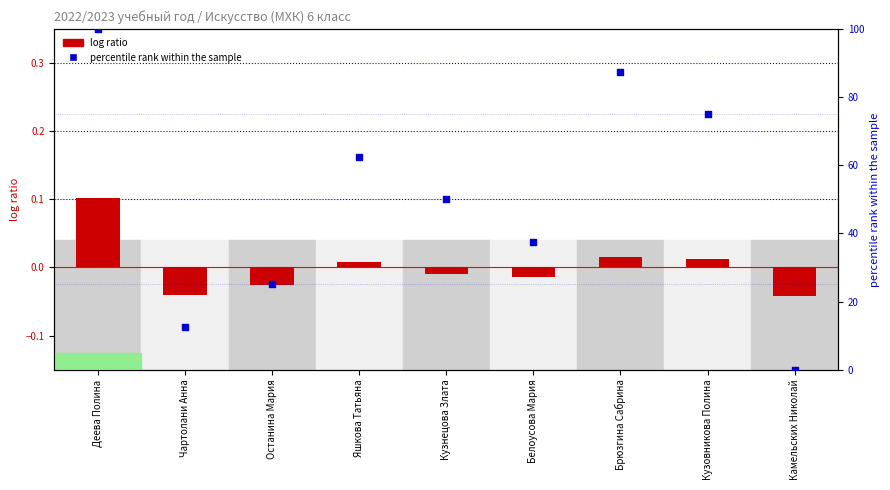

What is the change in value from Яшкова Татьяна to Кузовникова Полина?

+12.5